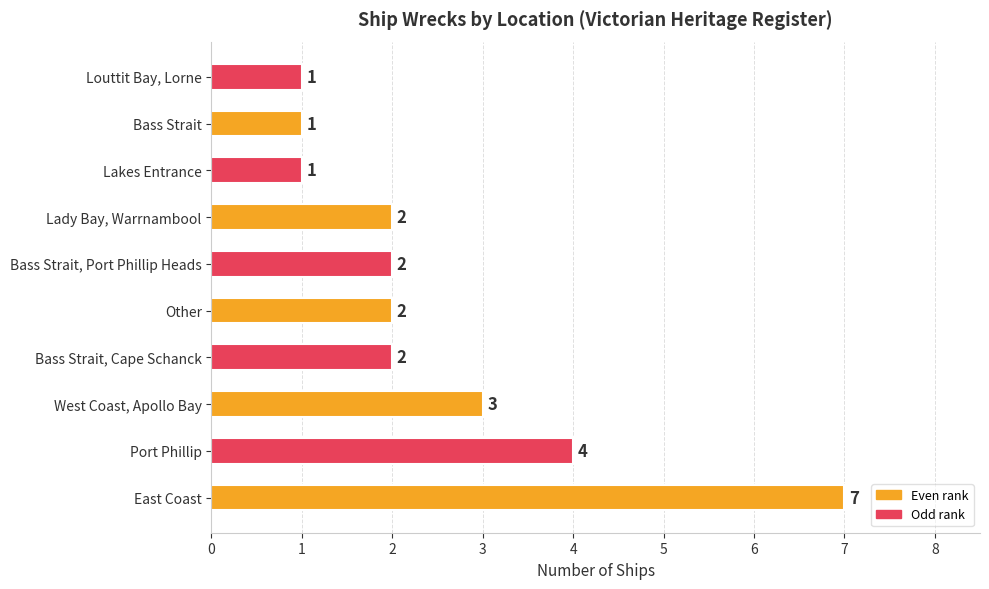

What is the ratio of the value at Lakes Entrance to the value at Other?

0.5